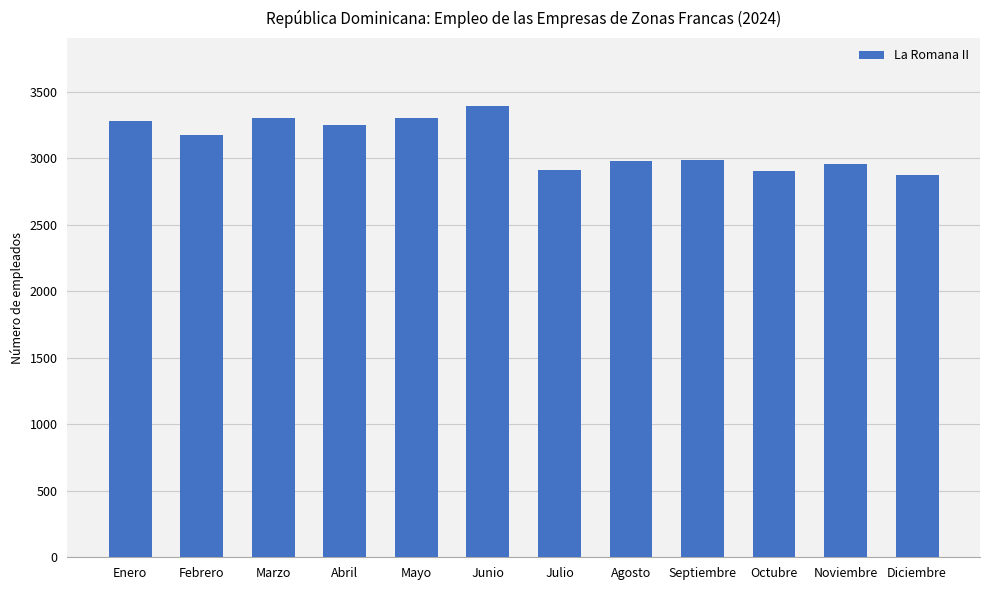

What is the change in value from Febrero to Noviembre?

-220